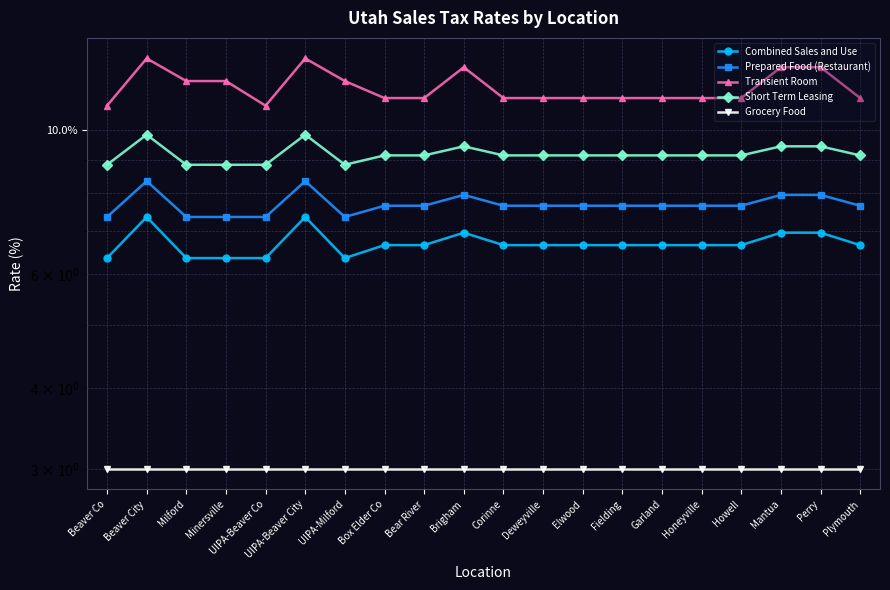

Reading left to right, what are all the values shown in this chart?

Combined Sales and Use: Beaver Co=6.3	Beaver City=7.3	Milford=6.3	Minersville=6.3	UIPA-Beaver Co=6.3	UIPA-Beaver City=7.3	UIPA-Milford=6.3	Box Elder Co=6.7	Bear River=6.7	Brigham=7.0	Corinne=6.7	Deweyville=6.7	Elwood=6.7	Fielding=6.7	Garland=6.7	Honeyville=6.7	Howell=6.7	Mantua=7.0	Perry=7.0	Plymouth=6.7
Prepared Food (Restaurant): Beaver Co=7.3	Beaver City=8.3	Milford=7.3	Minersville=7.3	UIPA-Beaver Co=7.3	UIPA-Beaver City=8.3	UIPA-Milford=7.3	Box Elder Co=7.6	Bear River=7.6	Brigham=8.0	Corinne=7.6	Deweyville=7.6	Elwood=7.6	Fielding=7.6	Garland=7.6	Honeyville=7.6	Howell=7.6	Mantua=8.0	Perry=8.0	Plymouth=7.6
Transient Room: Beaver Co=10.9	Beaver City=12.9	Milford=11.9	Minersville=11.9	UIPA-Beaver Co=10.9	UIPA-Beaver City=12.9	UIPA-Milford=11.9	Box Elder Co=11.2	Bear River=11.2	Brigham=12.5	Corinne=11.2	Deweyville=11.2	Elwood=11.2	Fielding=11.2	Garland=11.2	Honeyville=11.2	Howell=11.2	Mantua=12.5	Perry=12.5	Plymouth=11.2
Short Term Leasing: Beaver Co=8.8	Beaver City=9.8	Milford=8.8	Minersville=8.8	UIPA-Beaver Co=8.8	UIPA-Beaver City=9.8	UIPA-Milford=8.8	Box Elder Co=9.2	Bear River=9.2	Brigham=9.4	Corinne=9.2	Deweyville=9.2	Elwood=9.2	Fielding=9.2	Garland=9.2	Honeyville=9.2	Howell=9.2	Mantua=9.4	Perry=9.4	Plymouth=9.2
Grocery Food: Beaver Co=3.0	Beaver City=3.0	Milford=3.0	Minersville=3.0	UIPA-Beaver Co=3.0	UIPA-Beaver City=3.0	UIPA-Milford=3.0	Box Elder Co=3.0	Bear River=3.0	Brigham=3.0	Corinne=3.0	Deweyville=3.0	Elwood=3.0	Fielding=3.0	Garland=3.0	Honeyville=3.0	Howell=3.0	Mantua=3.0	Perry=3.0	Plymouth=3.0